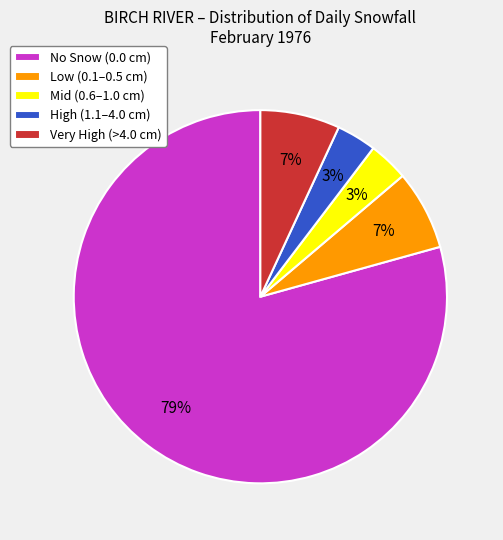

Is it true that Low (0.1–0.5 cm) is 17% of the pie?

False